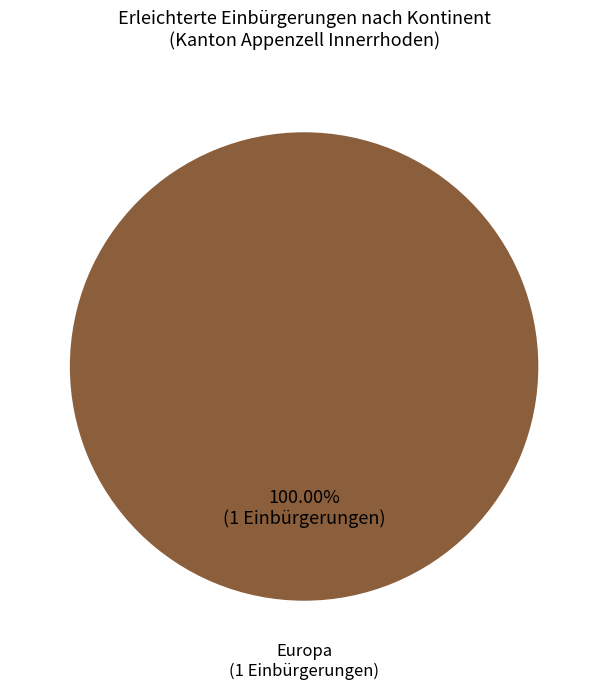

Is there a majority slice in this chart?

Yes